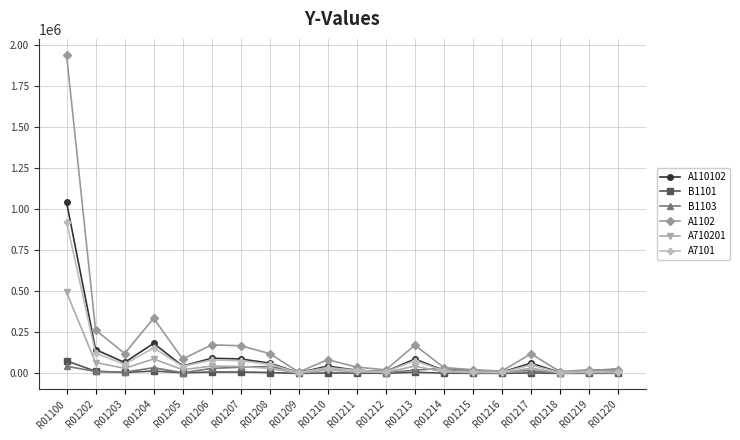

Which series has the widest spread of values?

A1102